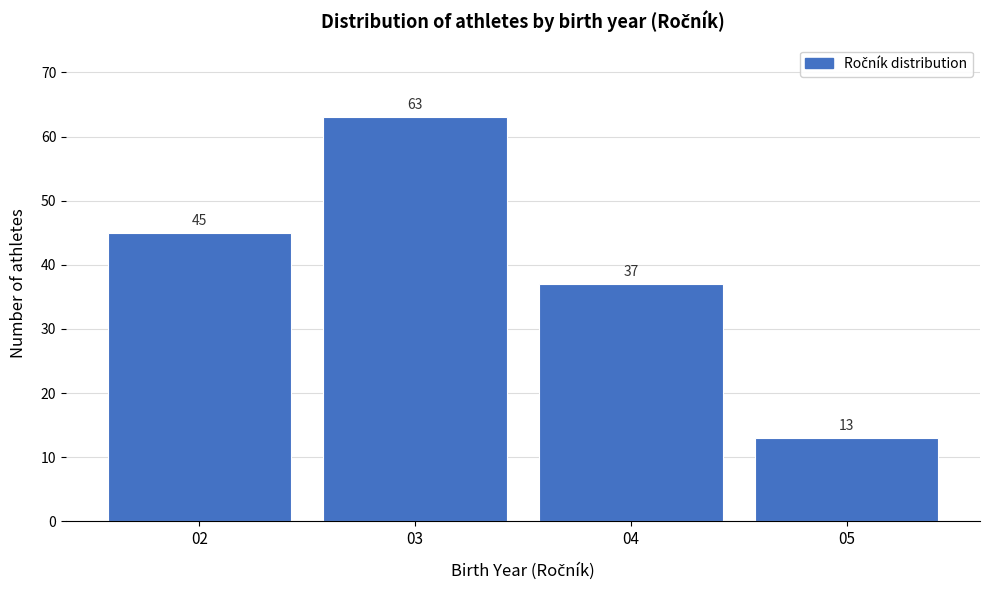

Reading right to left, extract all data points from this chart.

13	37	63	45